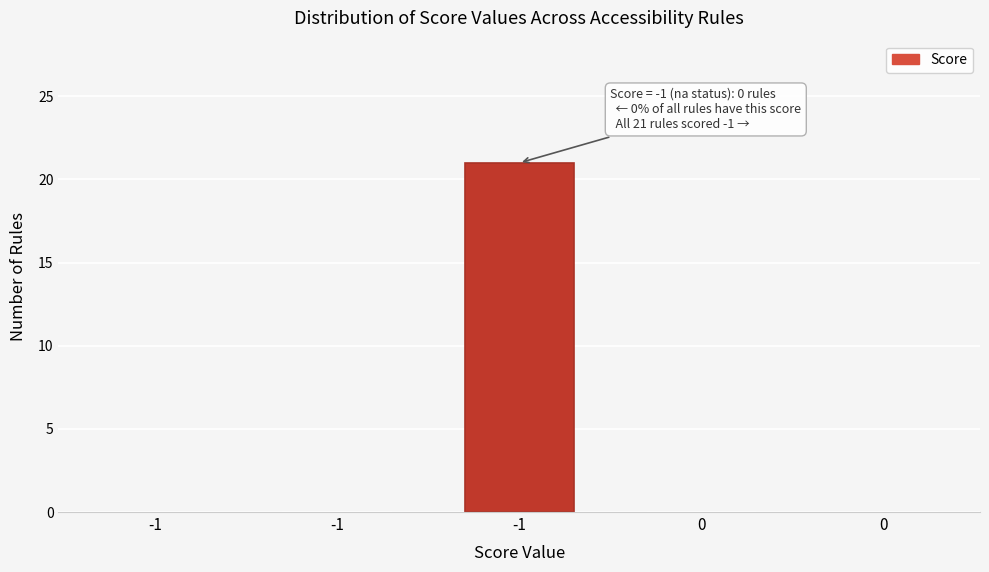

How many distinct data groups are displayed?

1